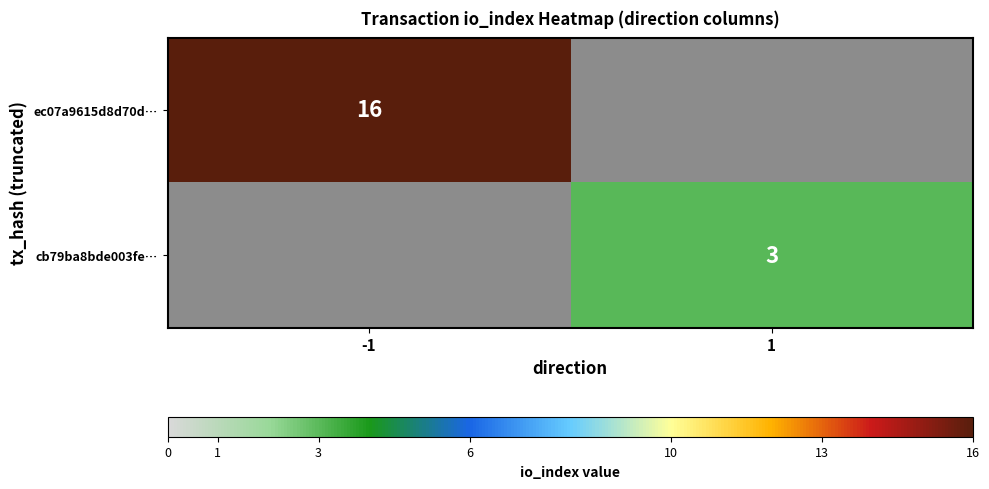

Which label corresponds to the largest value in the chart?

-1